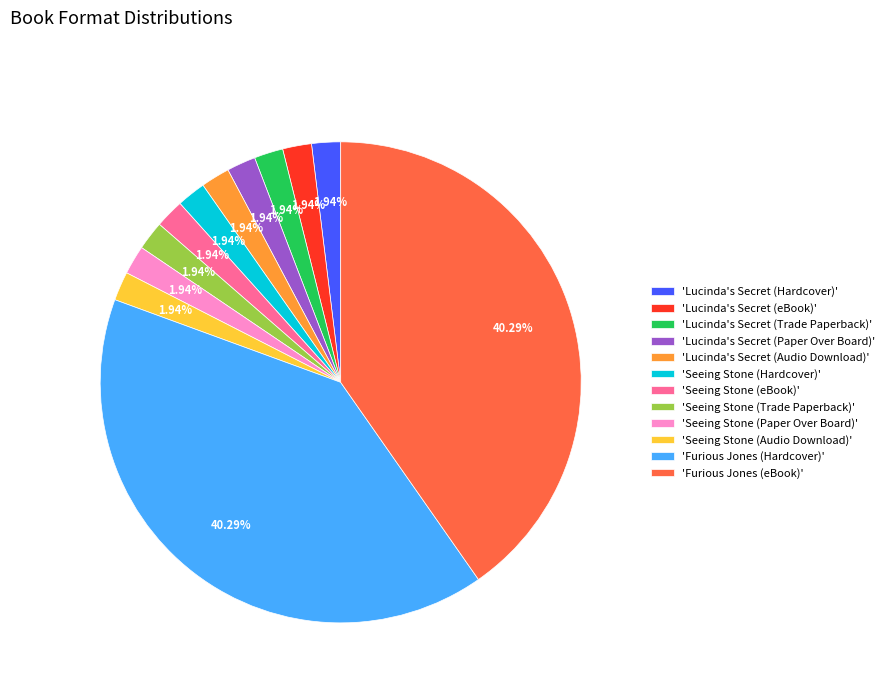

How many segments does this pie chart have?

12